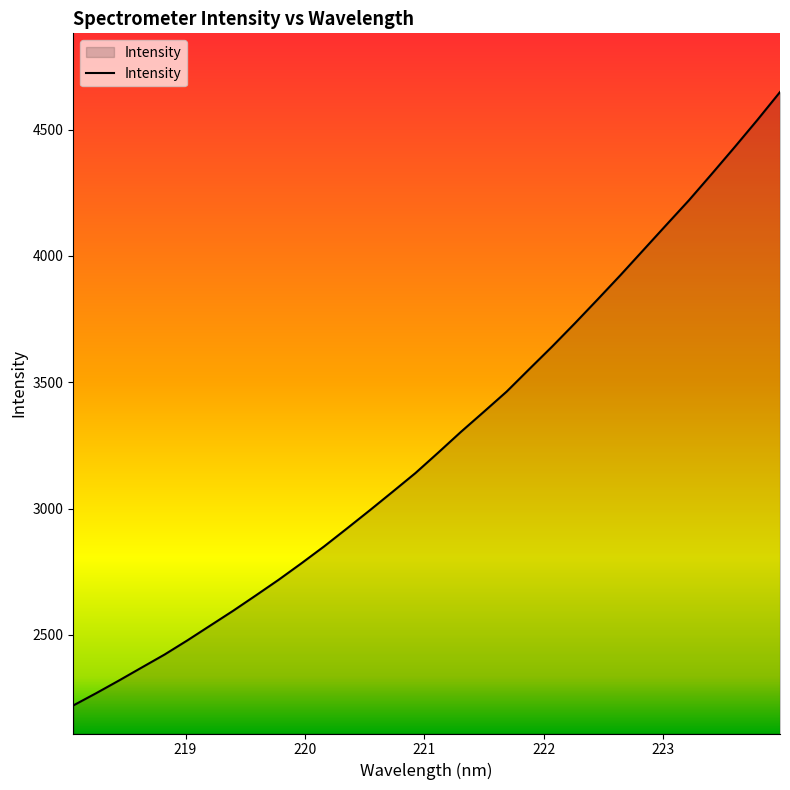

What is the greatest value displayed?

4648.5